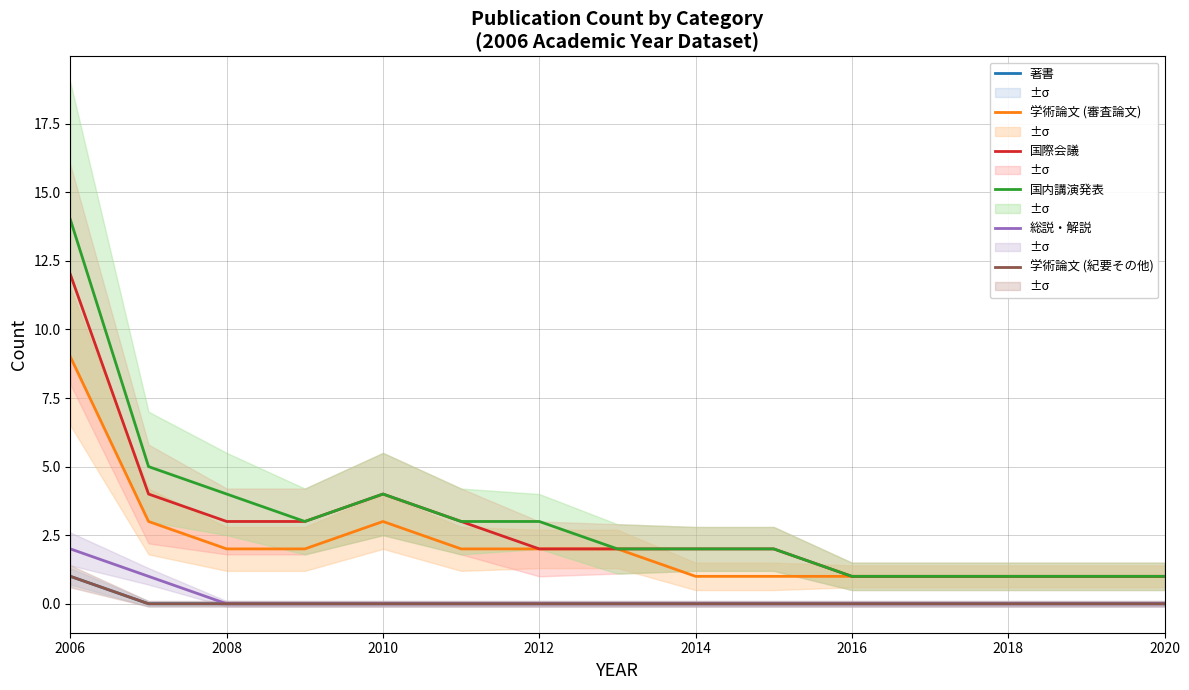

Does the chart display data point markers on the line(s)?

No